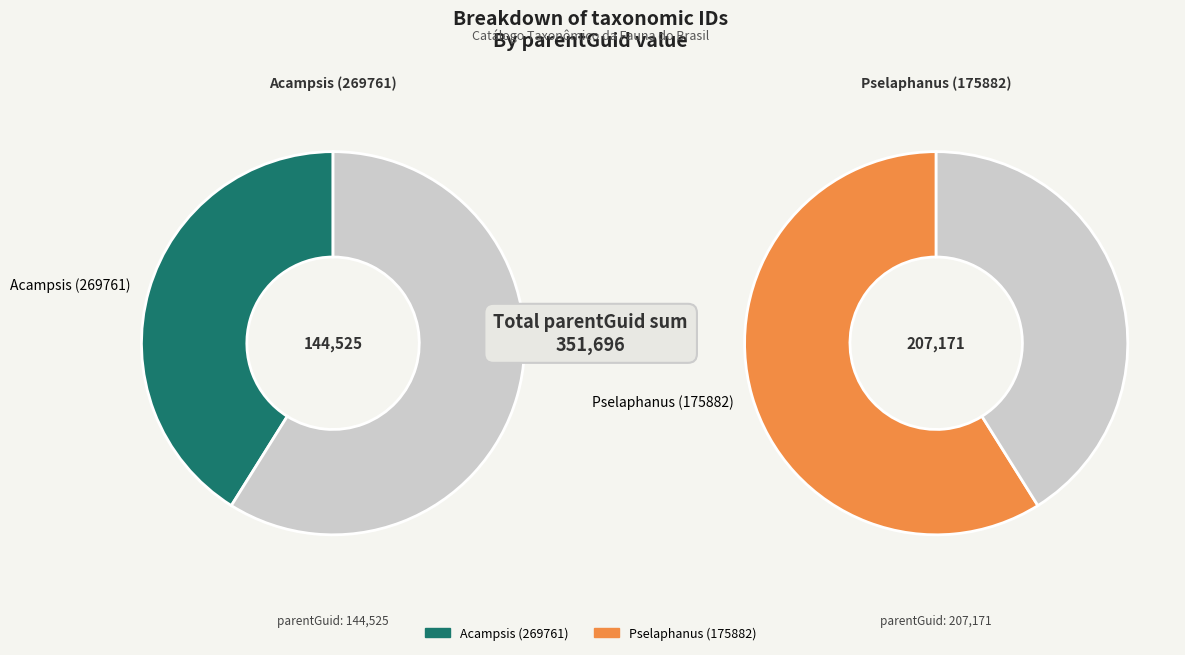

Rank the categories by value from highest to lowest.

Pselaphanus (175882), Acampsis (269761)